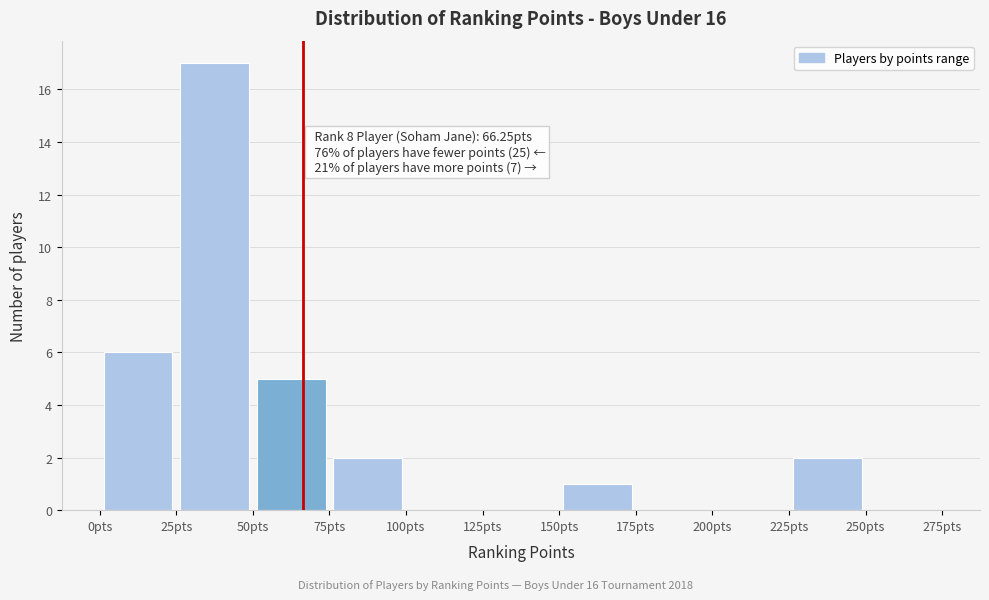

Over which range of the x-axis is the bar tallest?

25 to 50